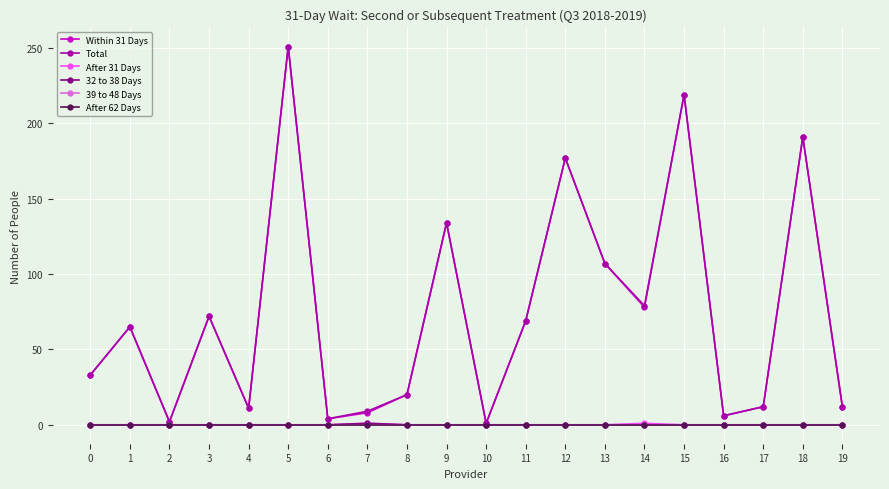

List the series in order of their peak value, lowest first.

39 to 48 Days, After 62 Days, After 31 Days, 32 to 38 Days, Within 31 Days, Total